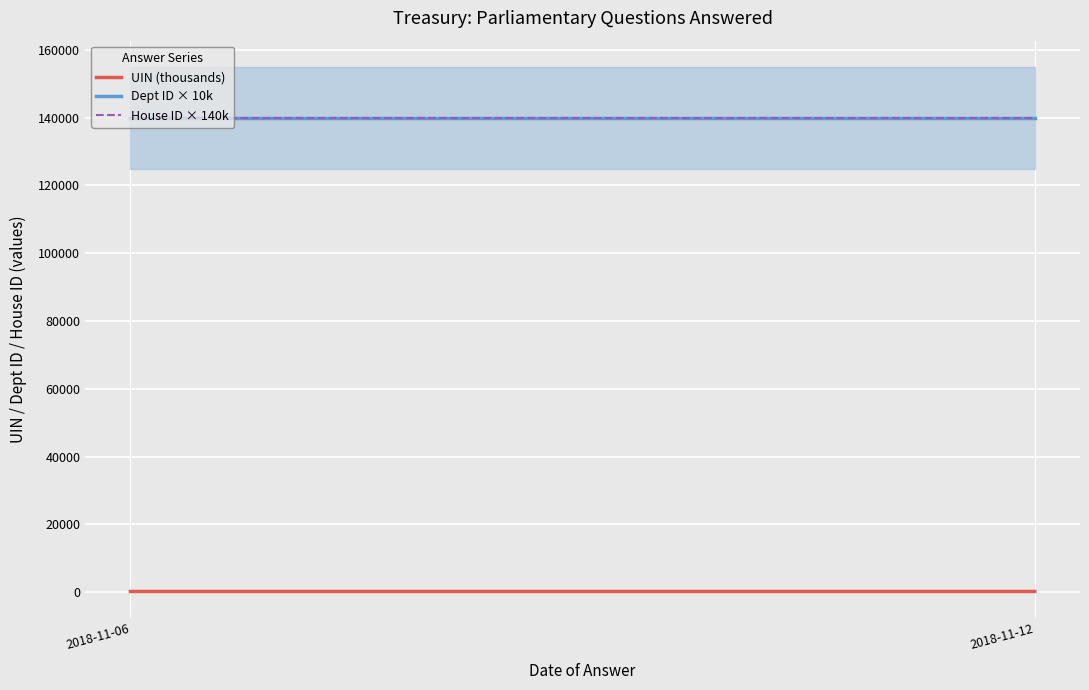

What is the average value of the Dept ID × 10k series?

140000.0